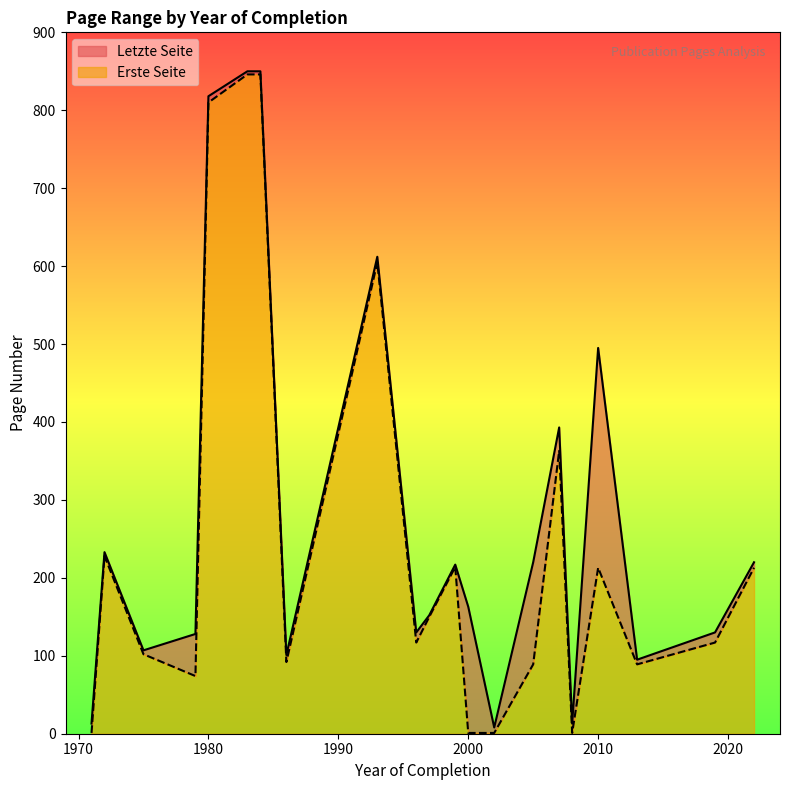

True or false: Letzte Seite and Erste Seite cross at least once.

False